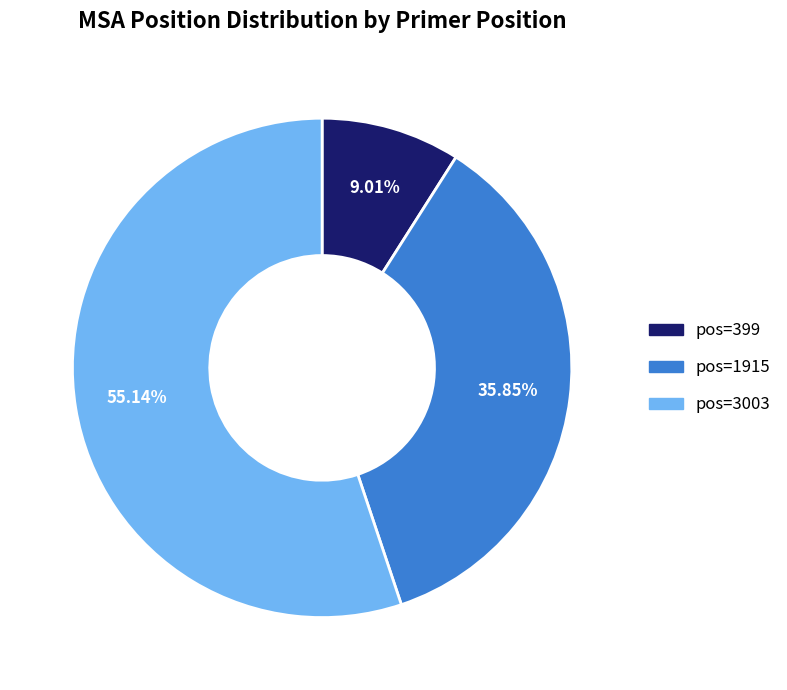

Does any single category account for the majority?

Yes